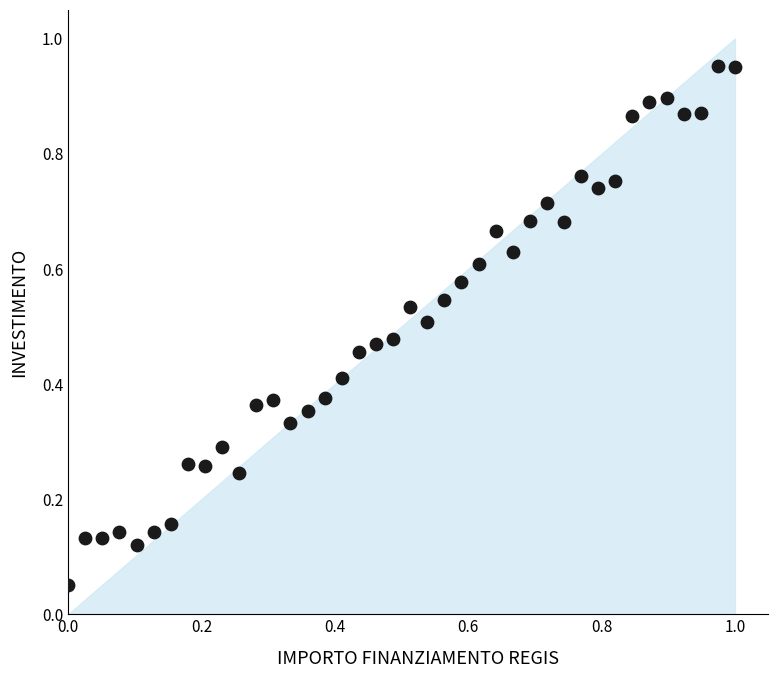

How many data points are displayed?

40